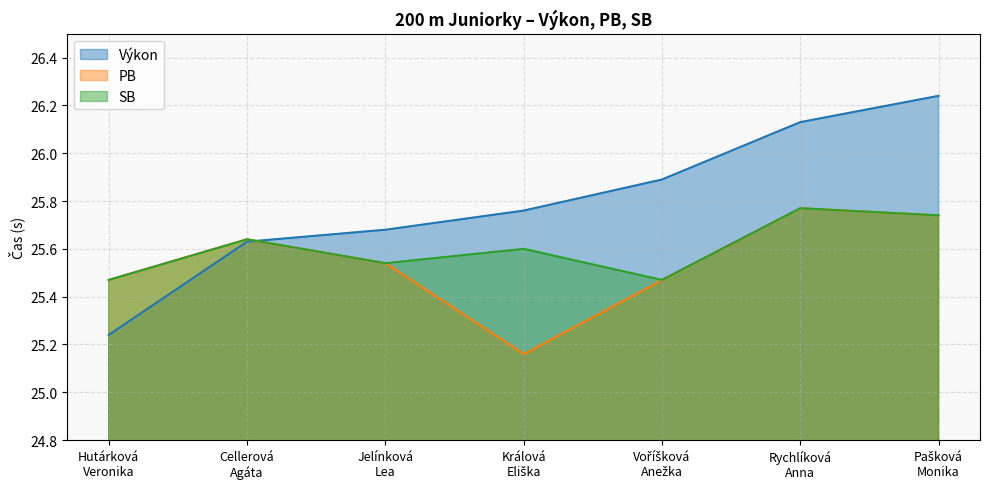

Reading left to right, extract all data points from this chart.

Výkon: 25.2	25.6	25.7	25.8	25.9	26.1	26.2
PB: 25.5	25.6	25.5	25.2	25.5	25.8	25.7
SB: 25.5	25.6	25.5	25.6	25.5	25.8	25.7